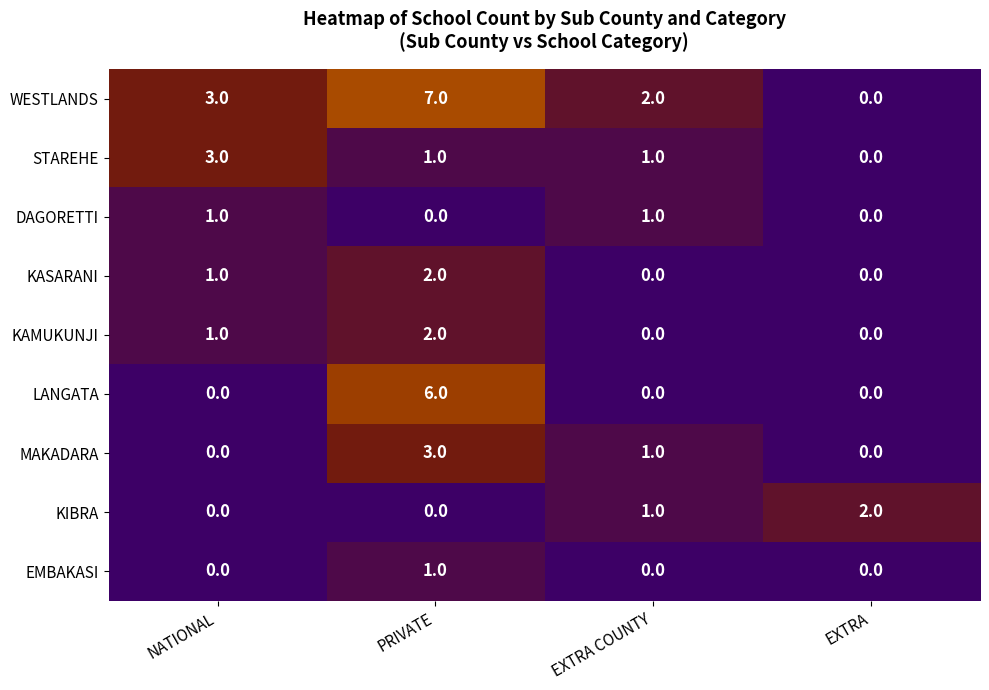

What is the sum of all WESTLANDS values?

12